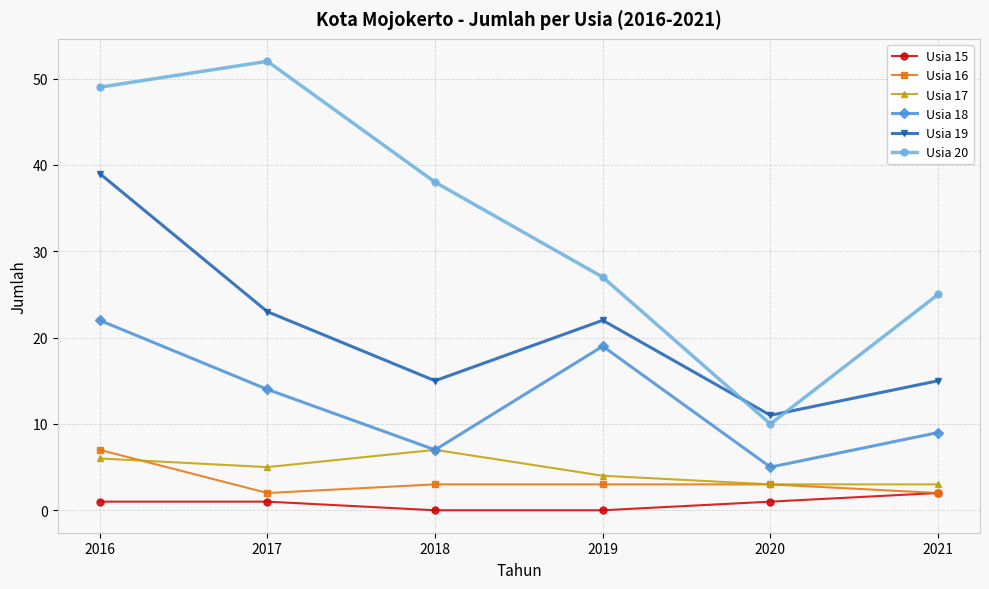

What is the lowest value of the Usia 18 series?

5